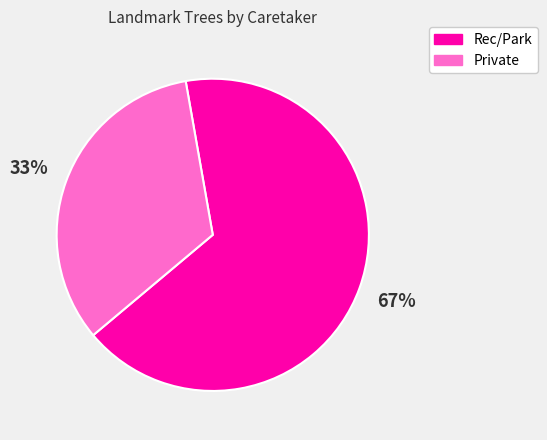

The Rec/Park slice represents 77% of the pie. True or false?

False